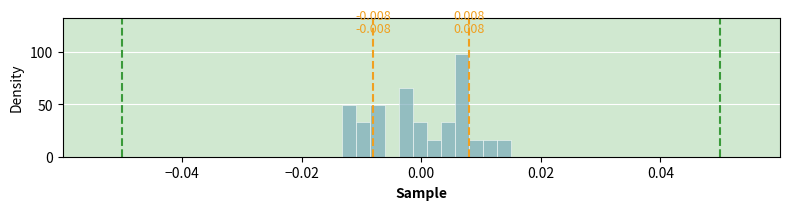

Around what value on the x-axis is the tallest bar? Give the approximate position of its centre, as read against the axis.

0.006